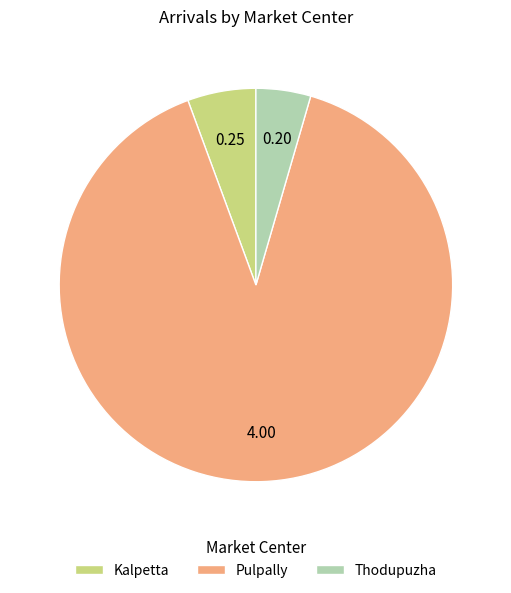

The Thodupuzha slice represents 10% of the pie. True or false?

False